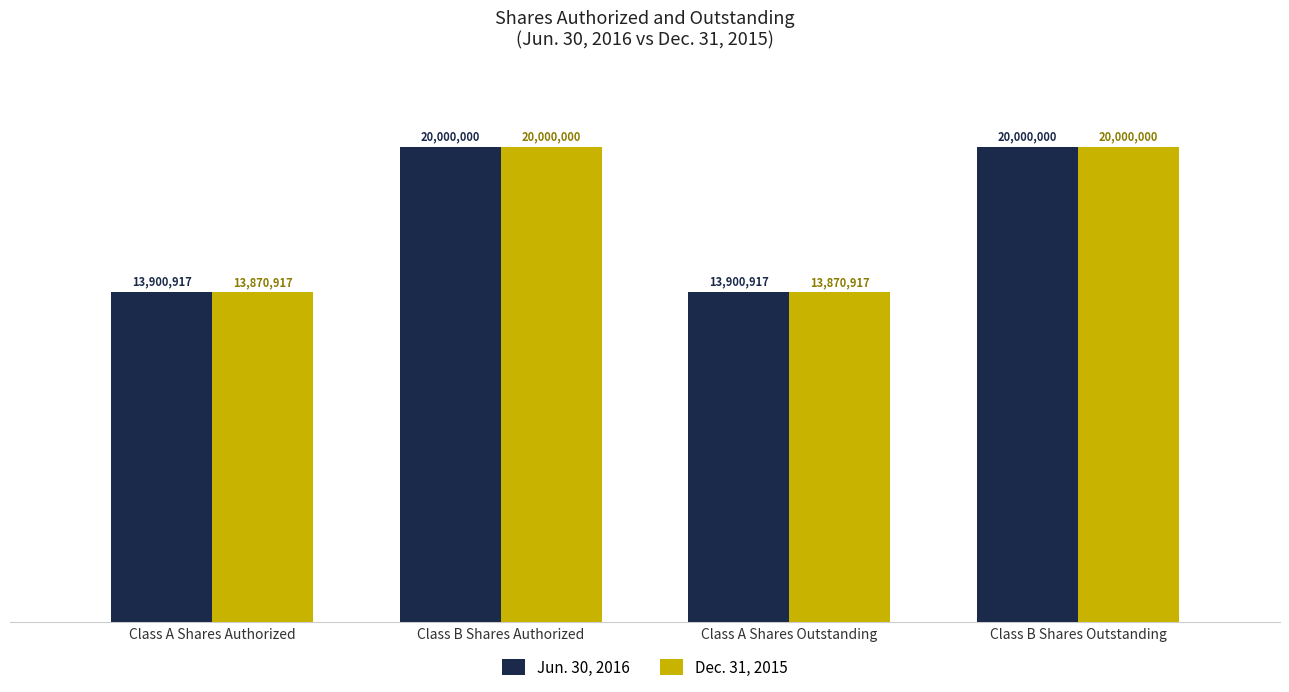

Are the bars grouped side by side (vs. stacked)?

Yes